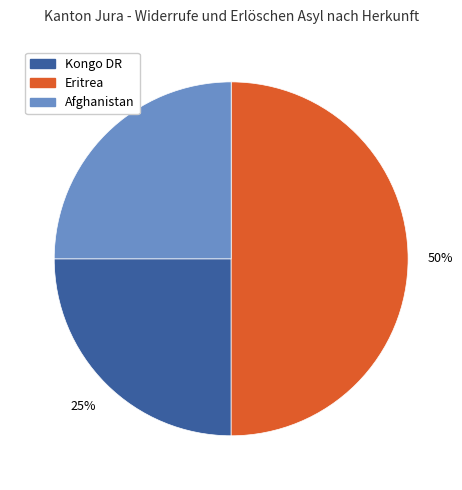

Does Kongo DR represent more than half of the total?

No